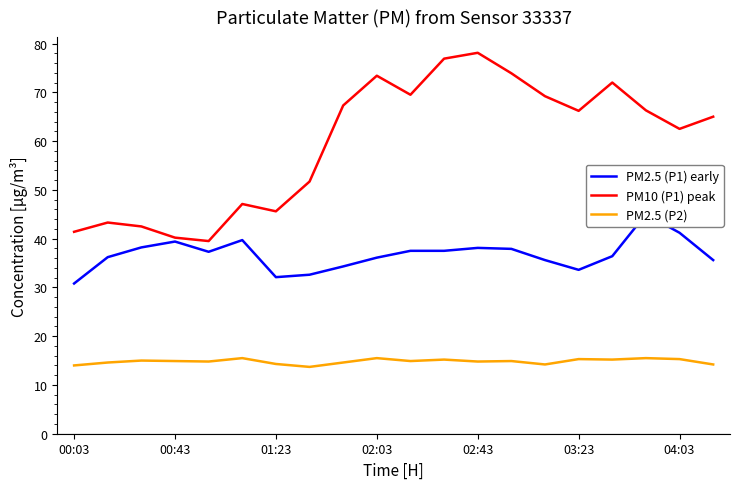

What is the maximum value for PM10 (P1) peak?

78.1